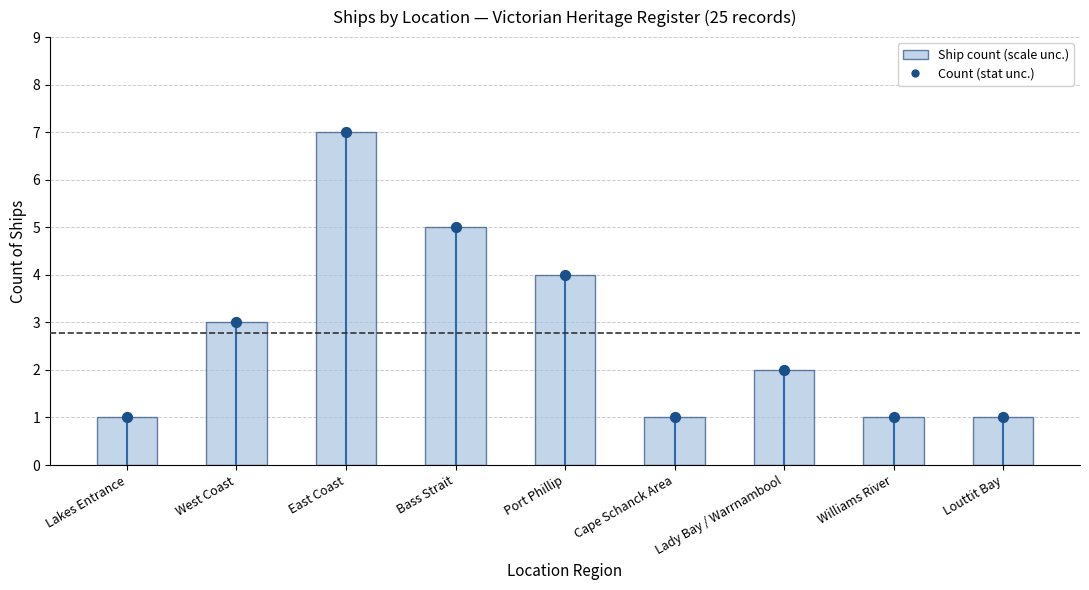

Which series has the largest total across all categories?

Ship Count (scale unc.)